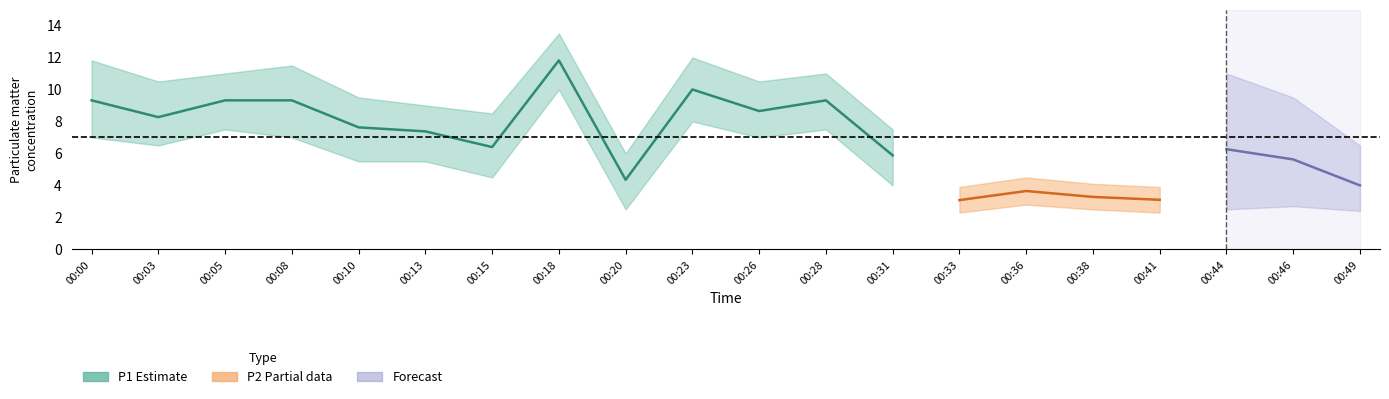

What is the value of the P2_lower point at the 2nd from the left?

2.5